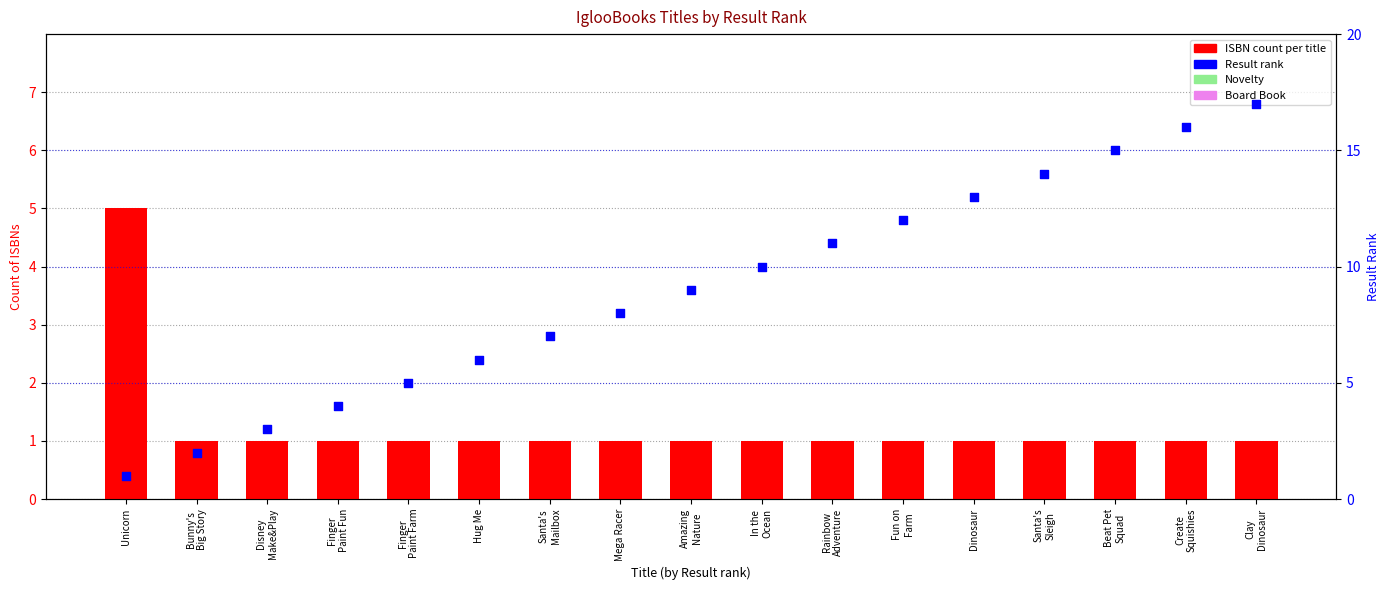

Which series has the largest Y range (max minus min)?

Result rank